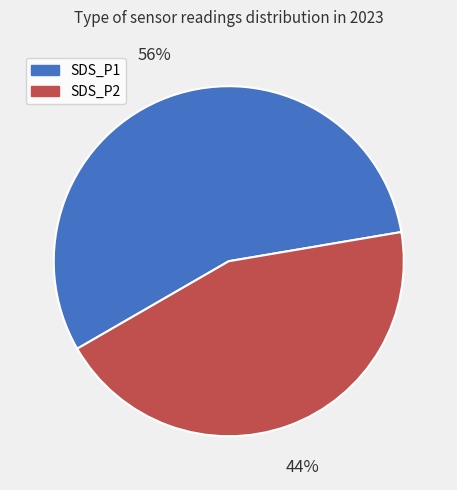

To the nearest percent, what is the combined percentage of SDS_P2 and SDS_P1?

100%